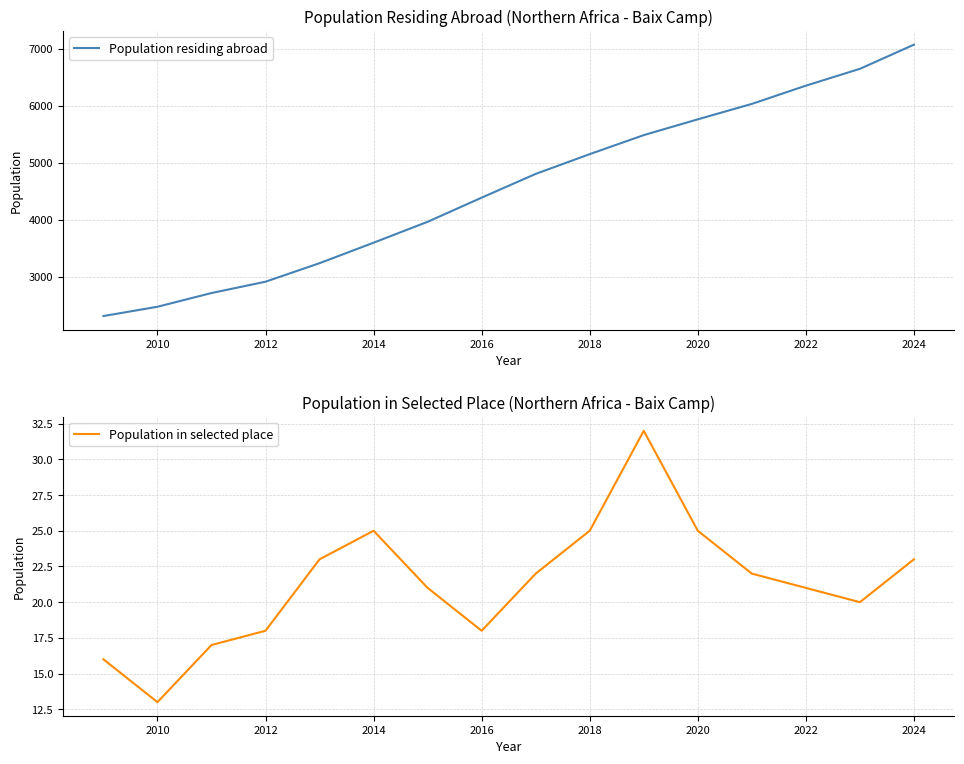

What is the difference between the maximum and minimum values in the Population in selected place series?

19